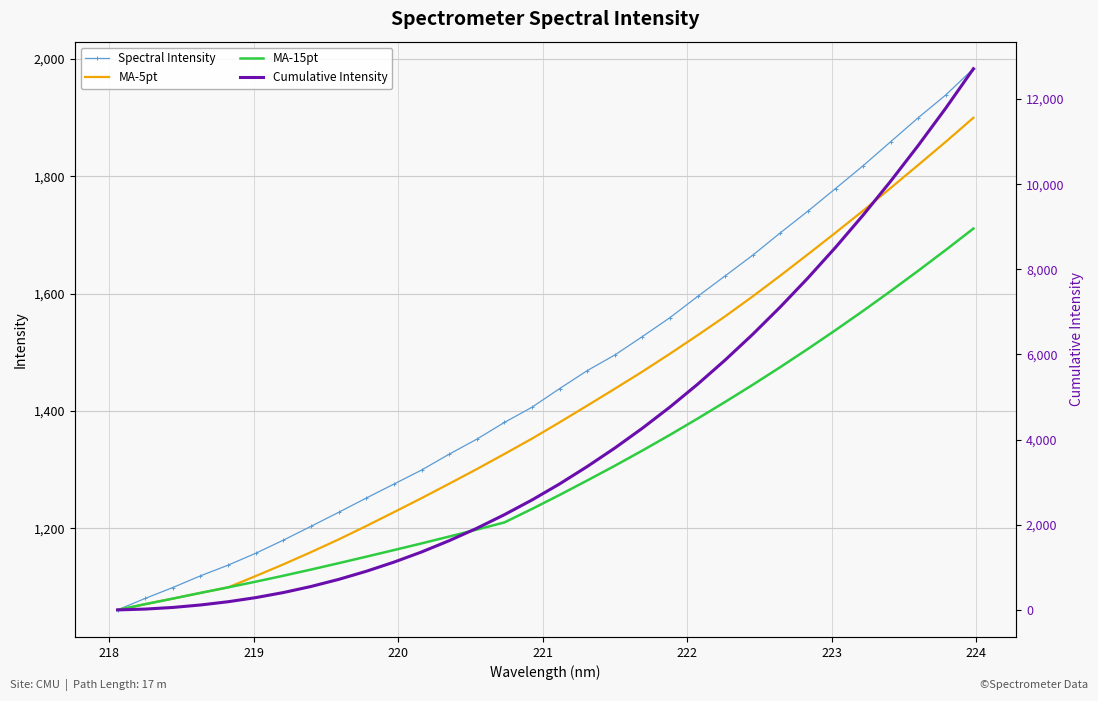

How many values in the Cumulative Intensity series exceed 2959?

16